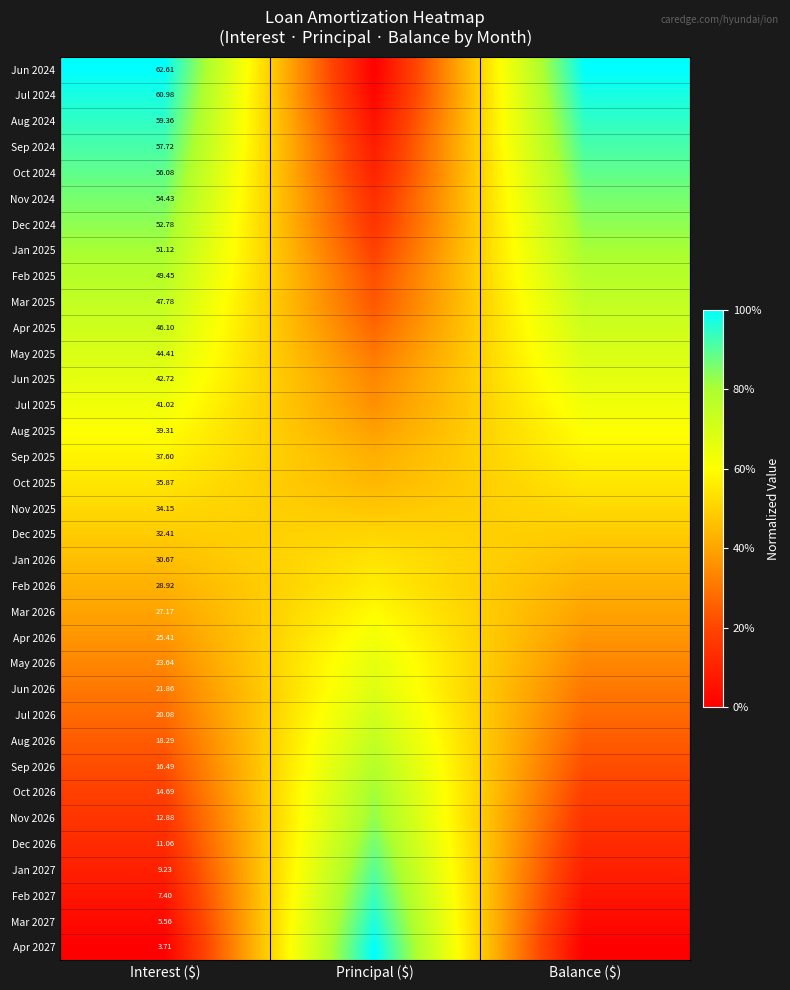

What is the maximum value shown in the chart?

1.0